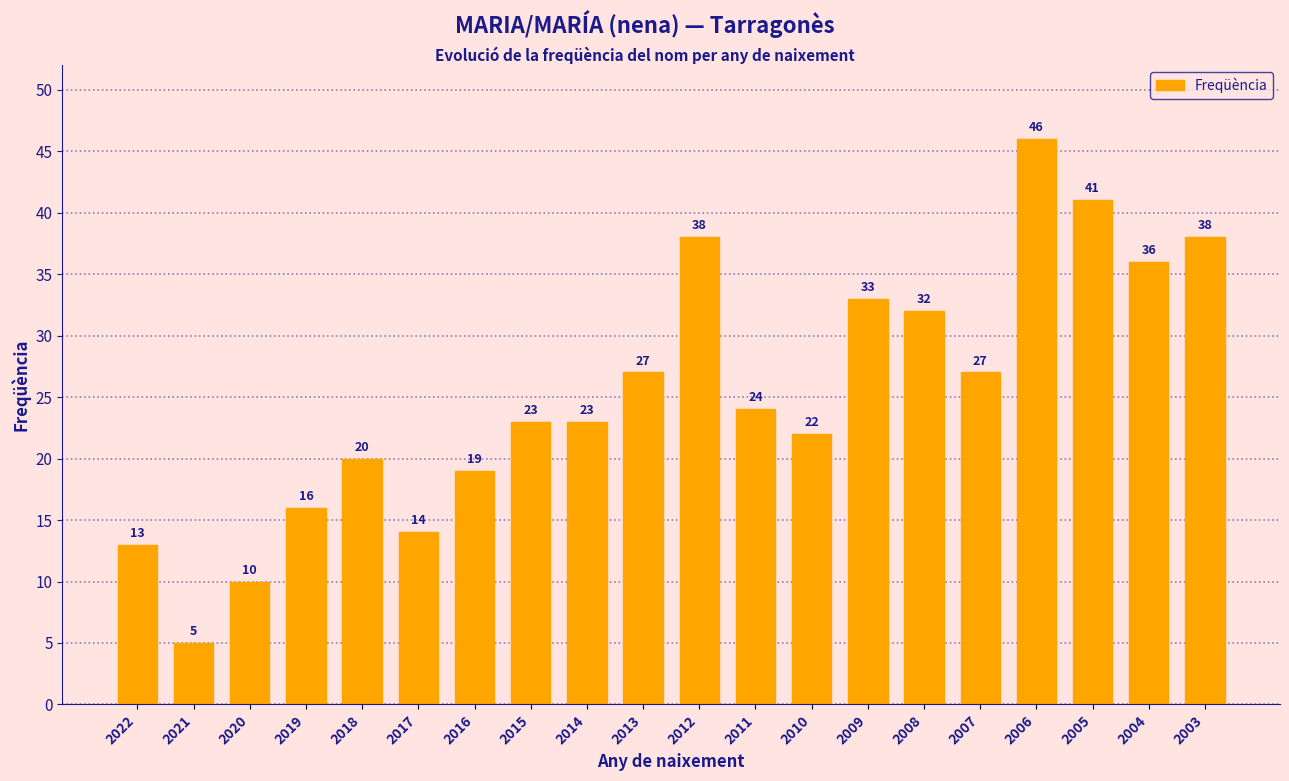

Reading left to right, list all the values displayed in this chart.

2022=13	2021=5	2020=10	2019=16	2018=20	2017=14	2016=19	2015=23	2014=23	2013=27	2012=38	2011=24	2010=22	2009=33	2008=32	2007=27	2006=46	2005=41	2004=36	2003=38